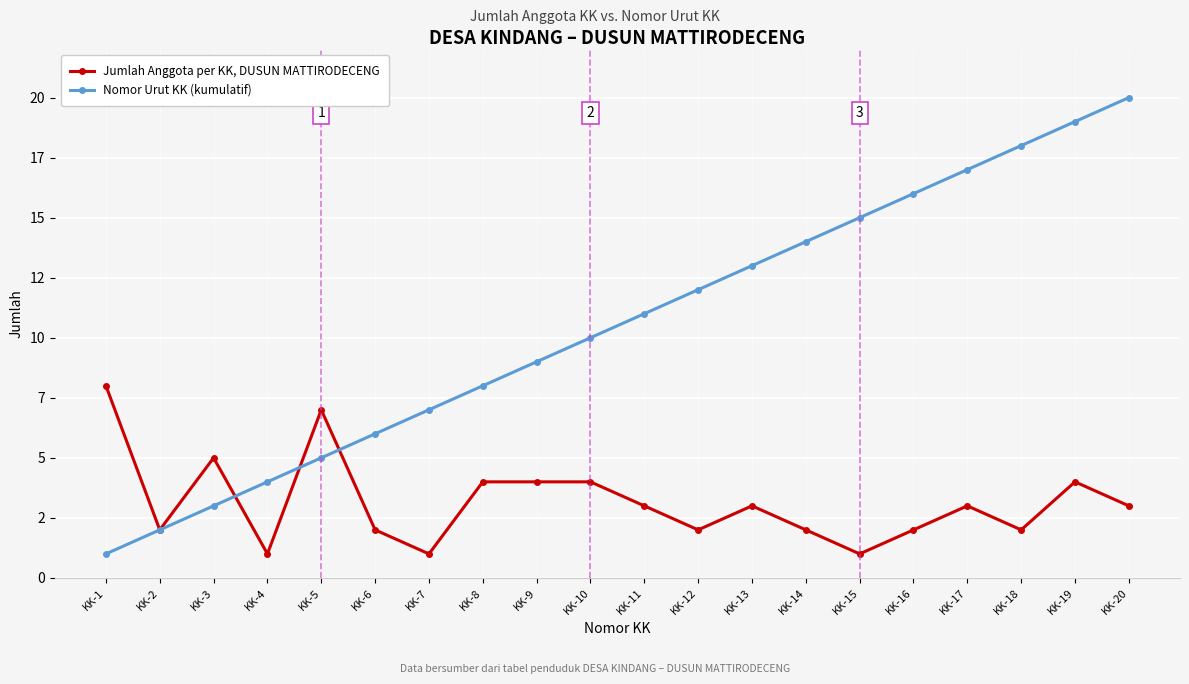

Reading right to left, list all the values displayed in this chart.

Jumlah Anggota per KK, DUSUN MATTIRODECENG: 3	4	2	3	2	1	2	3	2	3	4	4	4	1	2	7	1	5	2	8
Nomor Urut KK (kumulatif): 20	19	18	17	16	15	14	13	12	11	10	9	8	7	6	5	4	3	2	1